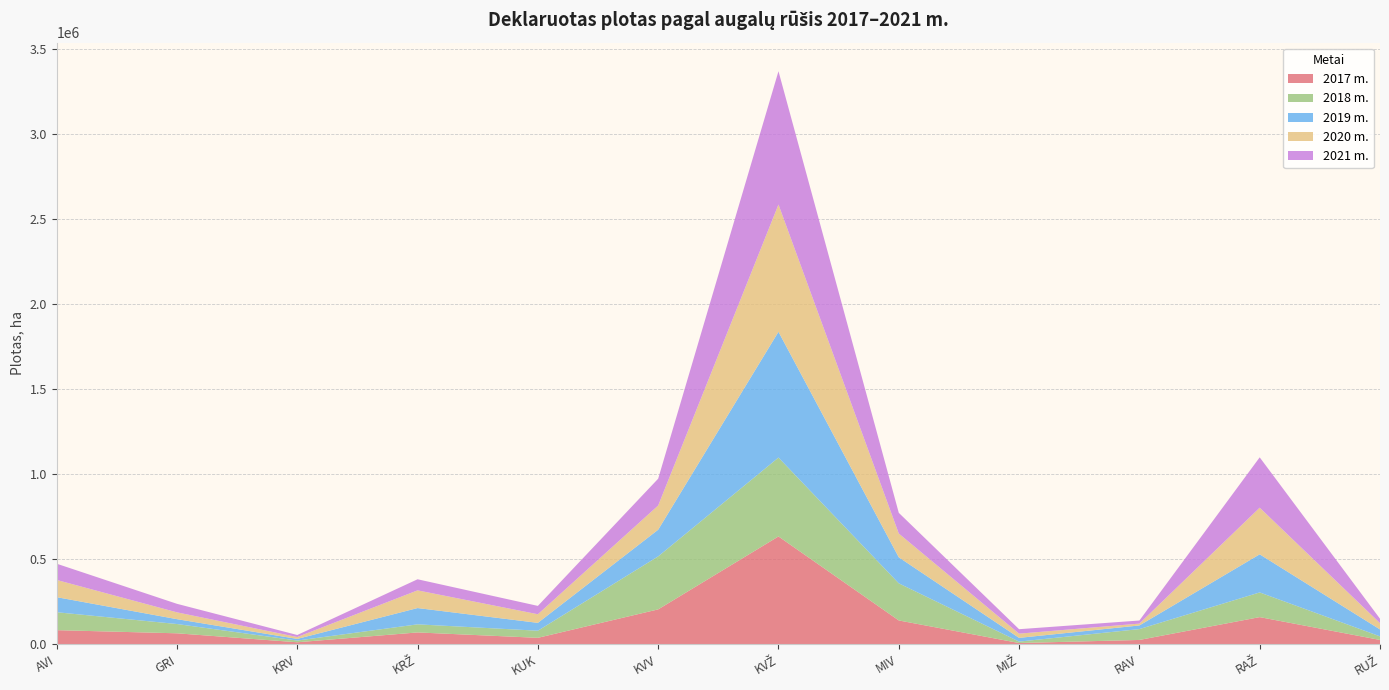

Reading right to left, what are all the values shown in this chart?

2017 m.: RUŽ=25448.7	RAŽ=159806.2	RAV=25442.8	MIŽ=7337.9	MIV=140175.2	KVŽ=634490.3	KVV=205315.0	KUK=37918.9	KRŽ=69678.4	KRV=11714.6	GRI=64543.2	AVI=83037.3
2018 m.: RUŽ=21053.1	RAŽ=145205.2	RAV=63854.4	MIŽ=8319.3	MIV=218377.0	KVŽ=464115.1	KVV=311790.4	KUK=41860.2	KRŽ=47587.9	KRV=10087.1	GRI=54586.5	AVI=105501.7
2019 m.: RUŽ=40811.6	RAŽ=224294.9	RAV=21447.2	MIŽ=21995.8	MIV=153318.5	KVŽ=740209.0	KVV=157041.8	KUK=46230.2	KRŽ=95851.6	KRV=9741.8	GRI=28639.3	AVI=88696.0
2020 m.: RUŽ=36928.4	RAŽ=274402.9	RAV=10901.5	MIŽ=24791.6	MIV=139744.9	KVŽ=748875.4	KVV=142364.0	KUK=50666.5	KRŽ=104128.4	KRV=11077.1	GRI=40135.8	AVI=101306.8
2021 m.: RUŽ=25999.8	RAŽ=296281.6	RAV=18107.4	MIŽ=26242.1	MIV=121880.0	KVŽ=784382.2	KVV=157862.9	KUK=49135.6	KRŽ=65213.8	KRV=11907.0	GRI=50142.8	AVI=95572.9